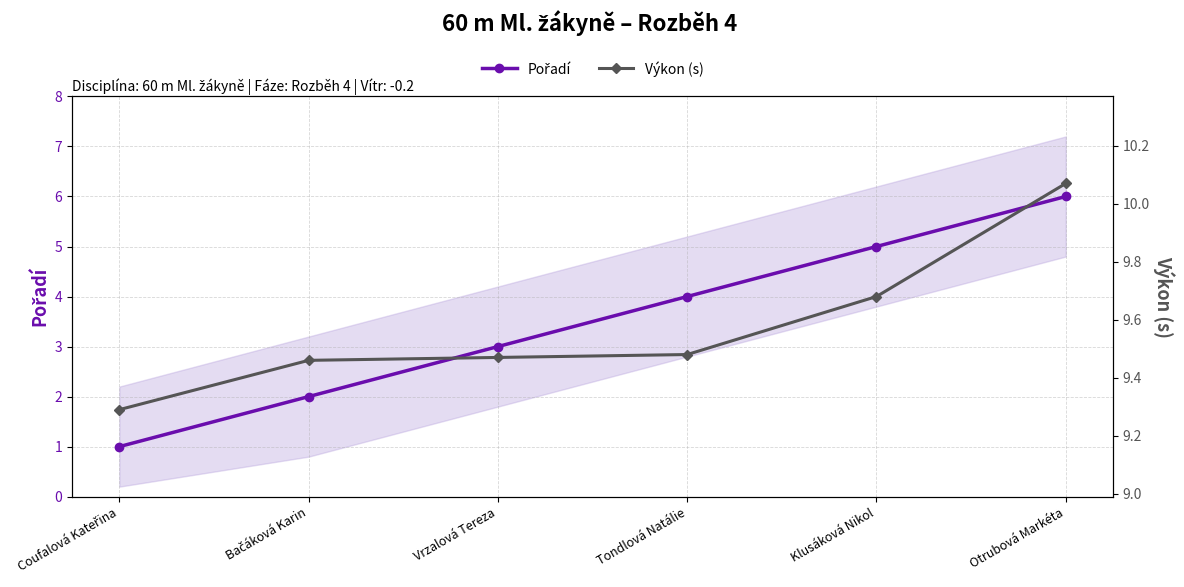

Which series has the largest total across all categories?

Výkon (s)